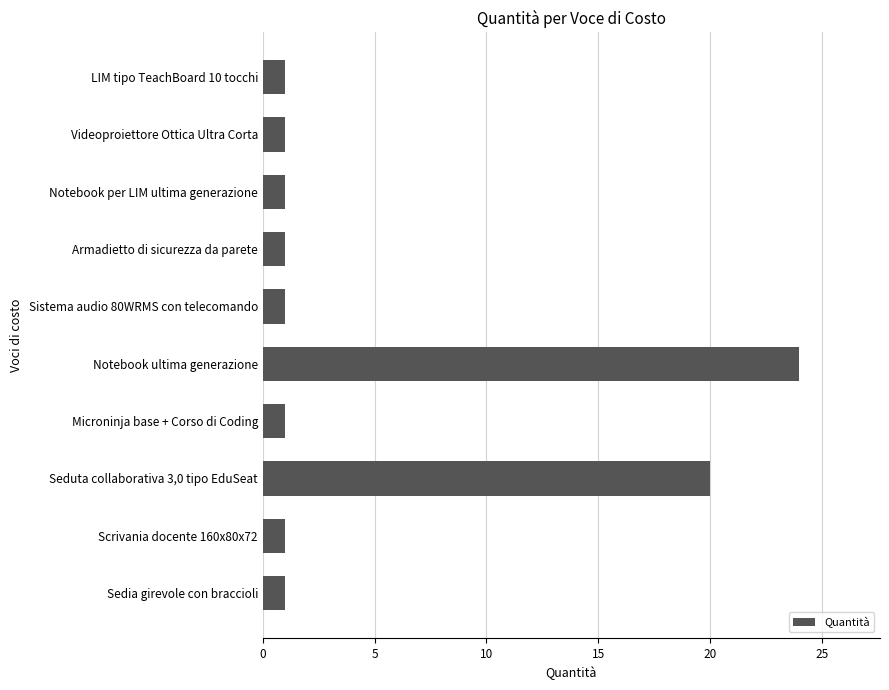

What is the label of the 8th bar from the top?

Seduta collaborativa 3,0 tipo EduSeat